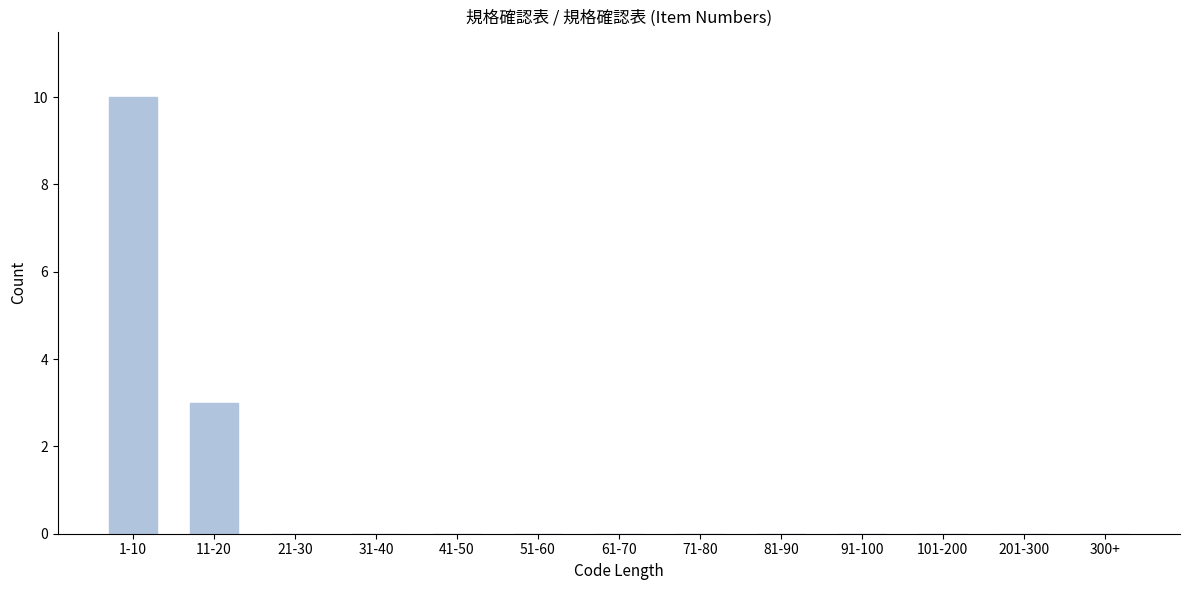

Reading left to right, list all the values displayed in this chart.

1-10=10	11-20=3	21-30=0	31-40=0	41-50=0	51-60=0	61-70=0	71-80=0	81-90=0	91-100=0	101-200=0	201-300=0	300+=0